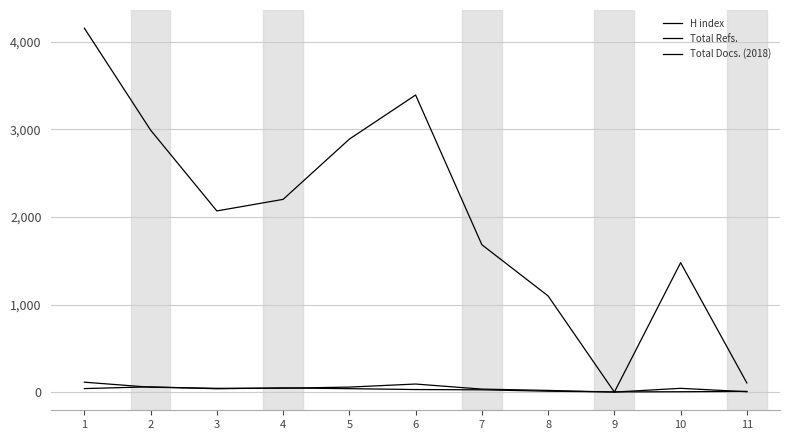

How many lines are shown in the chart?

3